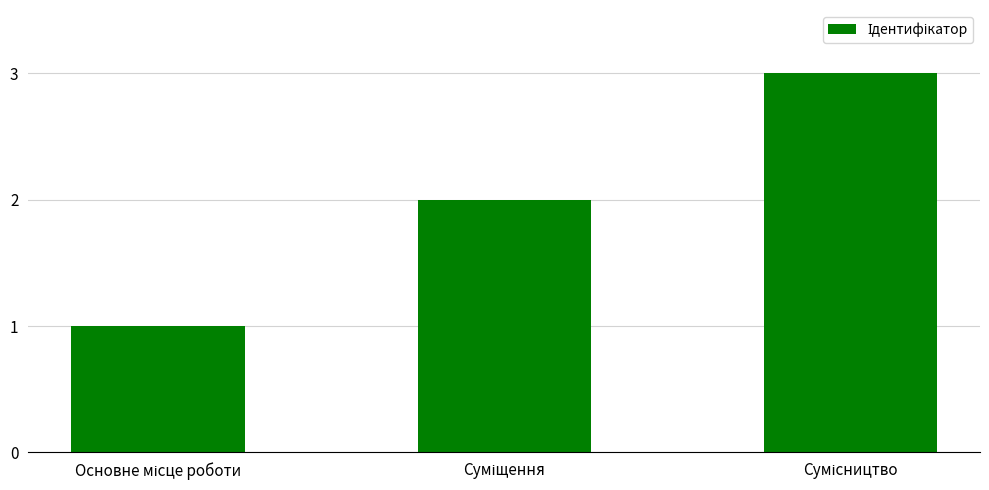

What is the maximum value shown in the chart?

3